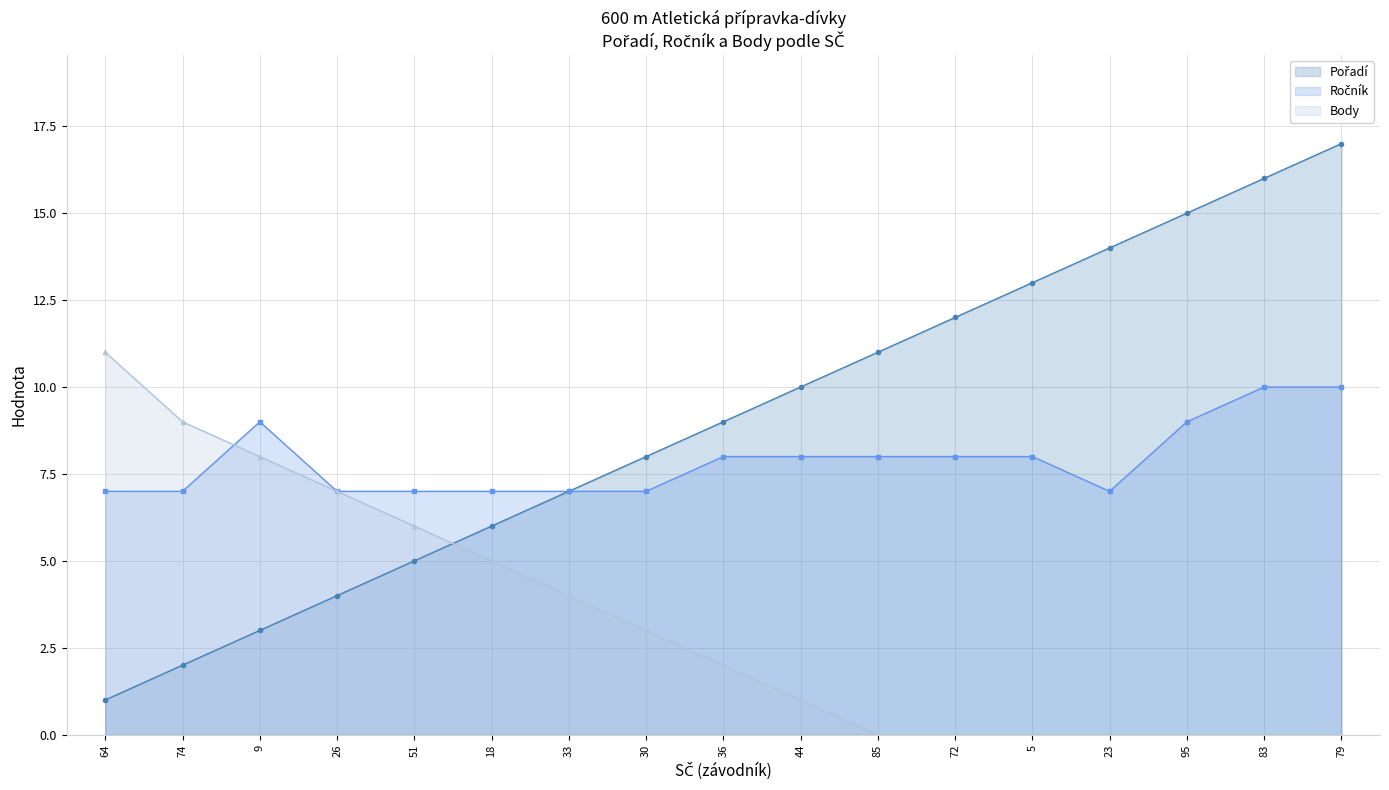

The Body series shows 3 at 51. True or false?

False